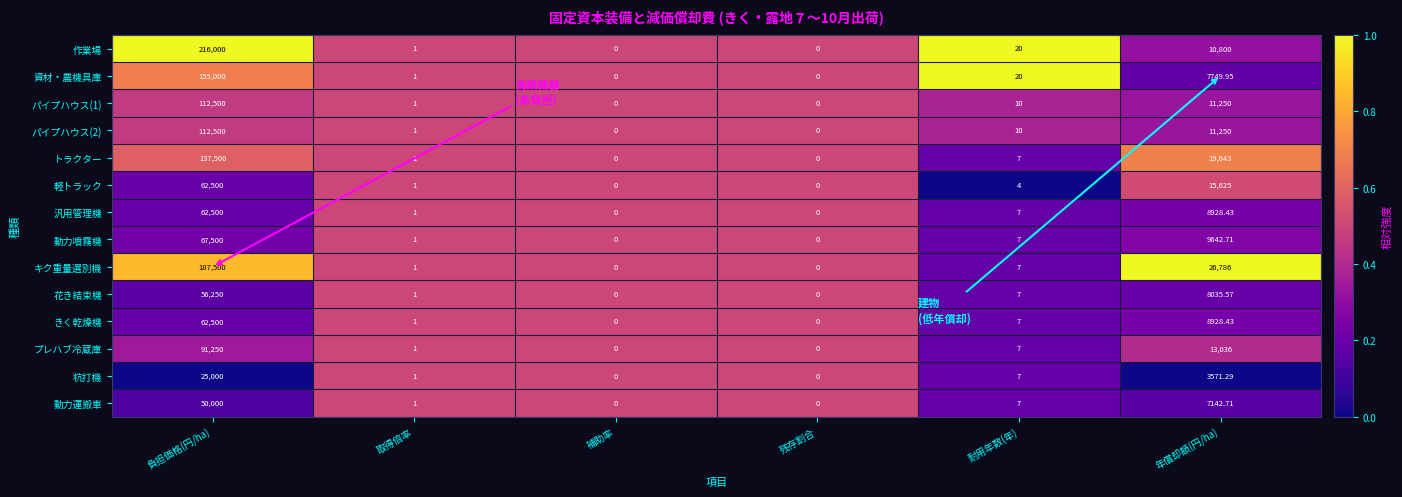

Is the value of 動力噴霧機 at 負担価格(円/ha) greater than the value of 汎用管理機 at 耐用年数(年)?

Yes